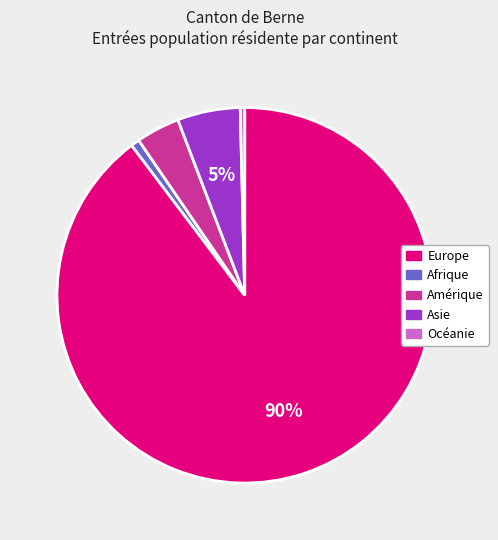

Between Europe and Afrique, which is larger?

Europe